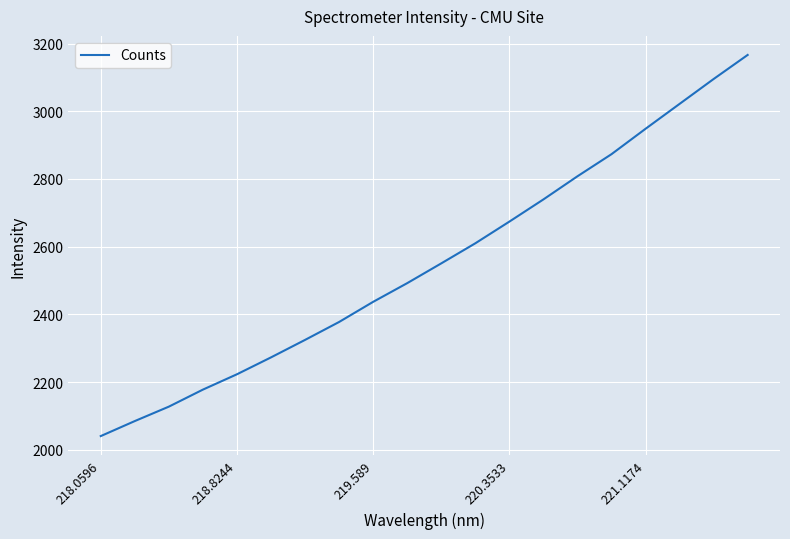

What is the greatest value displayed?

3166.3